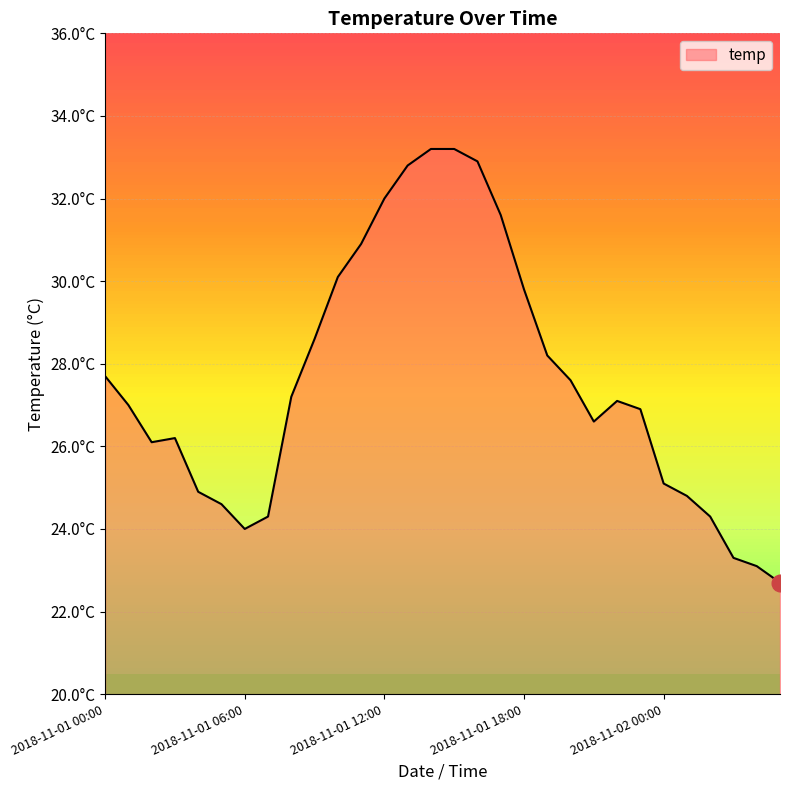

What is the maximum value shown in the chart?

33.2